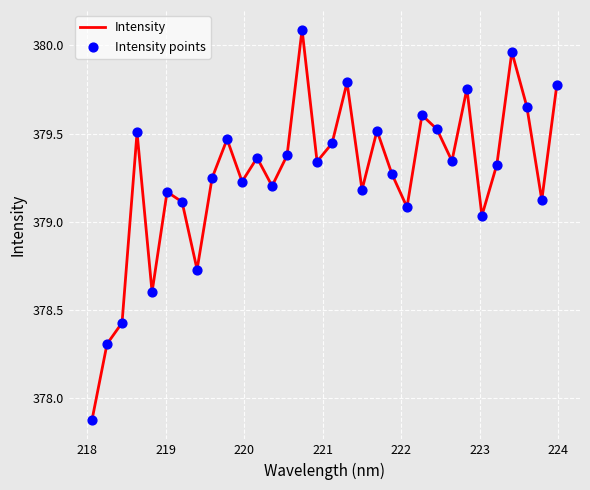

What is the difference between the maximum and minimum values?

2.2